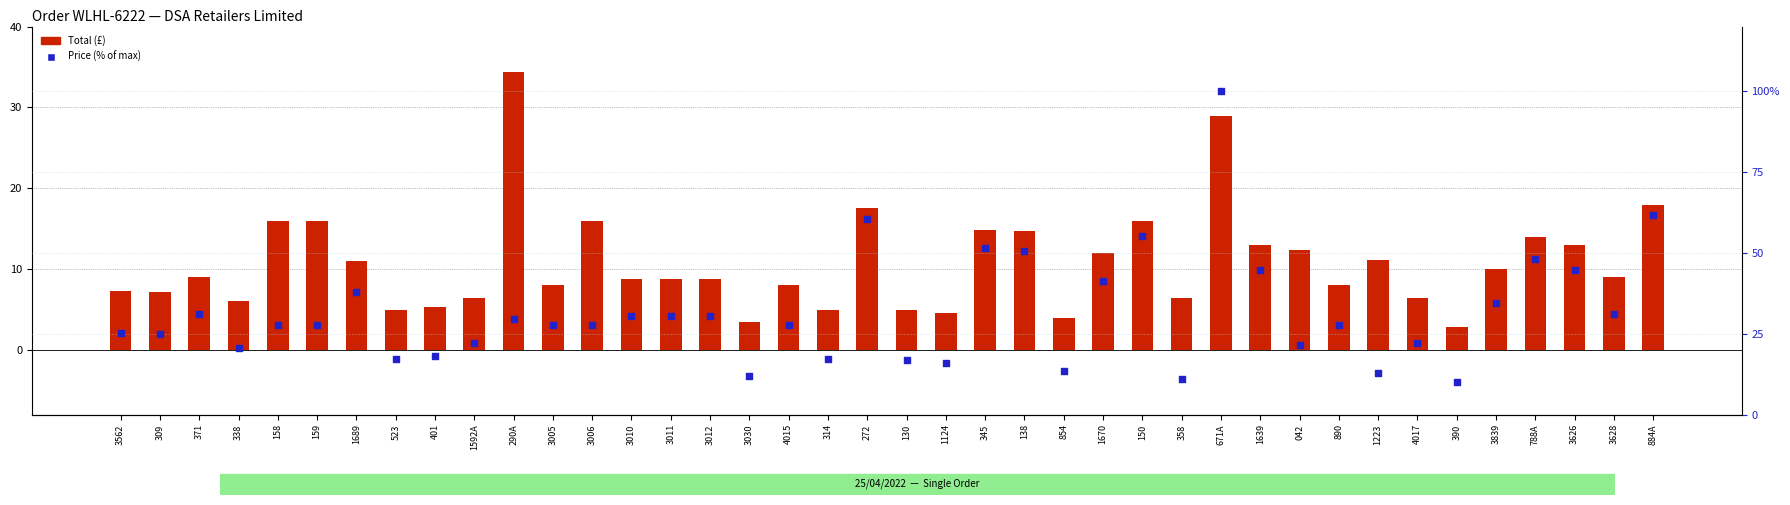

What is the total value across all series at 1639?

57.8